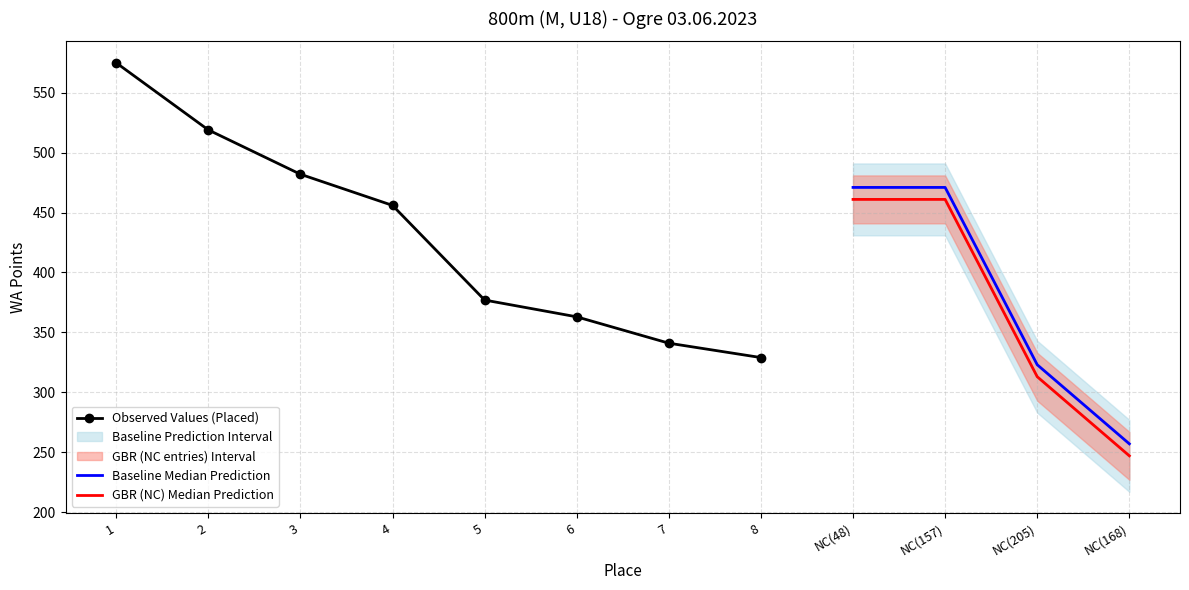

Reading left to right, list all the values displayed in this chart.

575	519	482	456	377	363	341	329